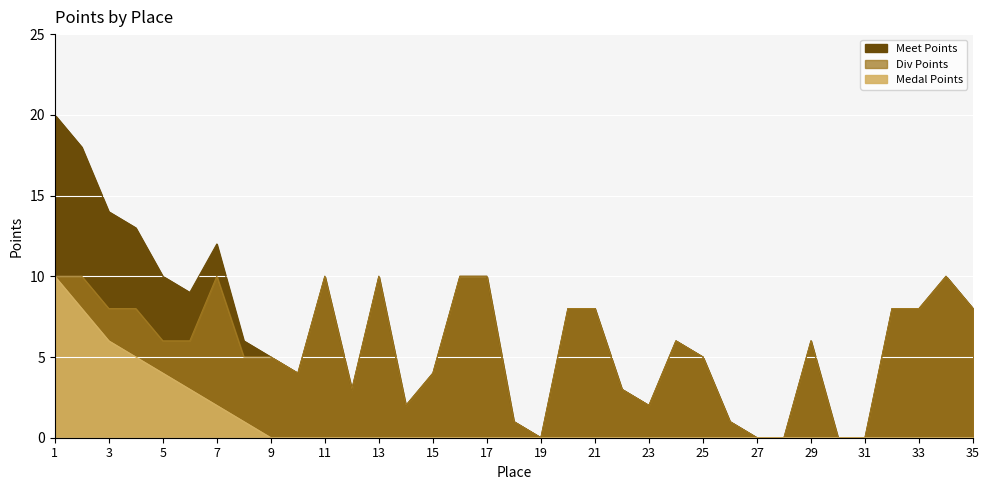

Is it true that Medal Points equals 5 at 26?

False